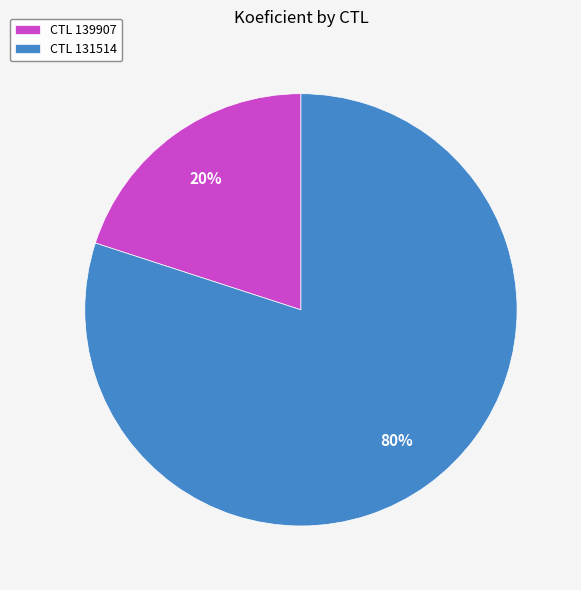

Which category has the smallest portion of the pie?

CTL 139907